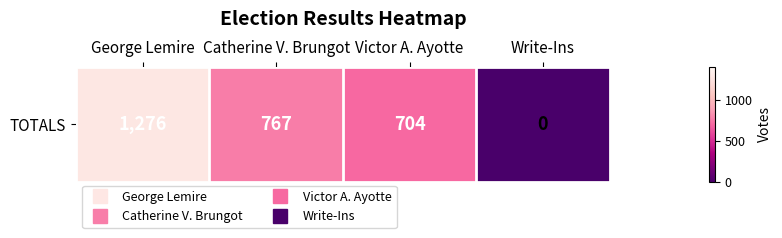

Reading left to right, transcribe all the data shown in this chart.

1276	767	704	0